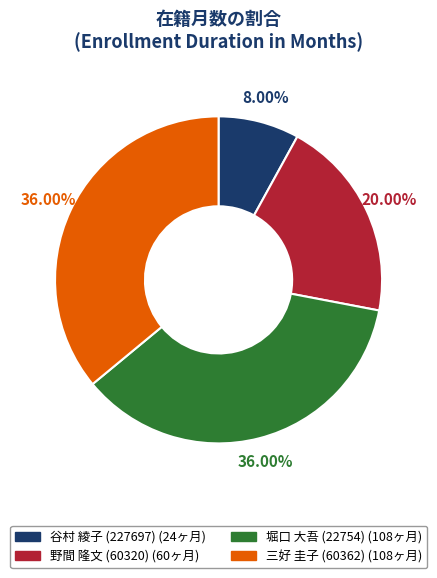

Is there a majority slice in this chart?

No